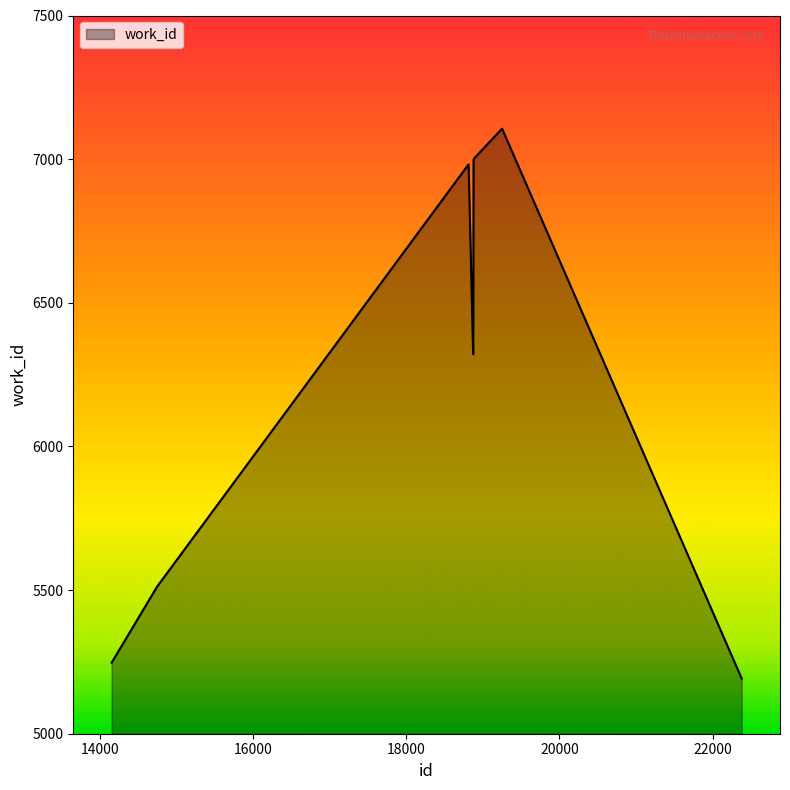

What is the smallest value displayed?

5192